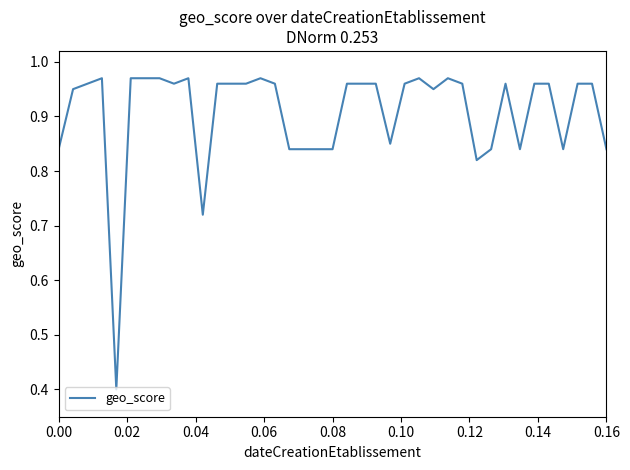

What is the minimum value shown in the chart?

0.4